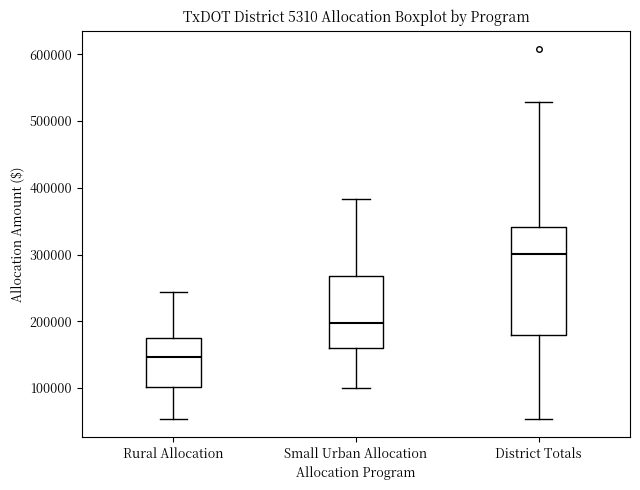

Reading left to right, transcribe this box plot: for each box, give where its median line is, the range the box spans, and where its two whiskers end, as read against the y-axis. The values are not printed on the chart, so give them approximately, as read against the axis.

Rural Allocation: median 150000, box 100000 to 180000, whiskers 50000 to 240000
Small Urban Allocation: median 200000, box 160000 to 270000, whiskers 100000 to 380000
District Totals: median 300000, box 180000 to 340000, whiskers 50000 to 530000